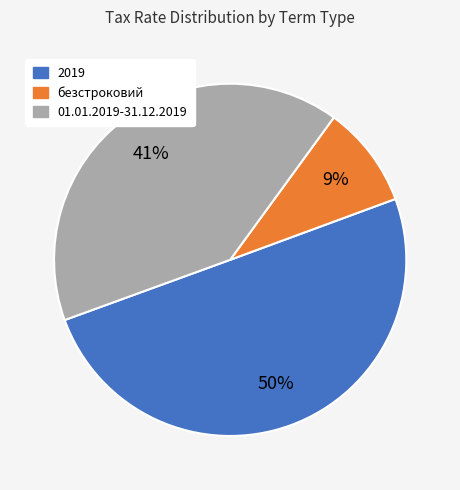

Combined, do безстроковий and 2019 account for over 50%?

Yes